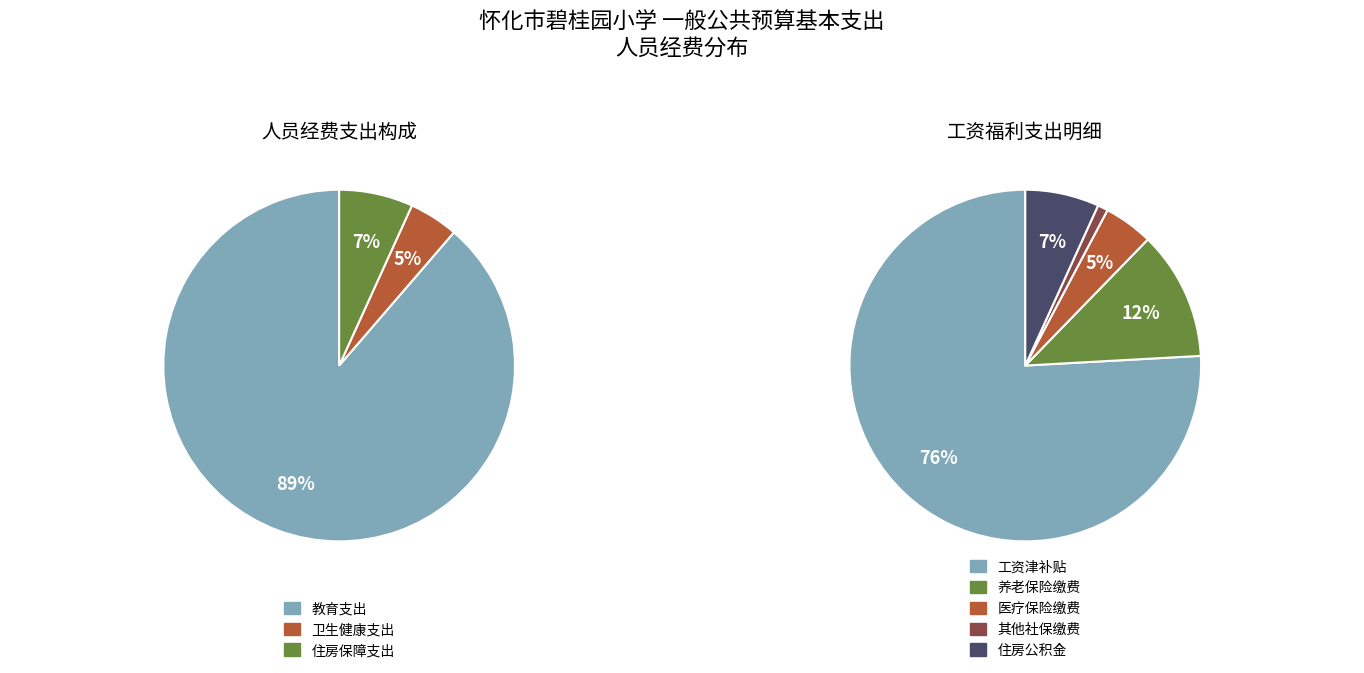

Which category has the smallest portion of the pie?

其他社会保障缴费